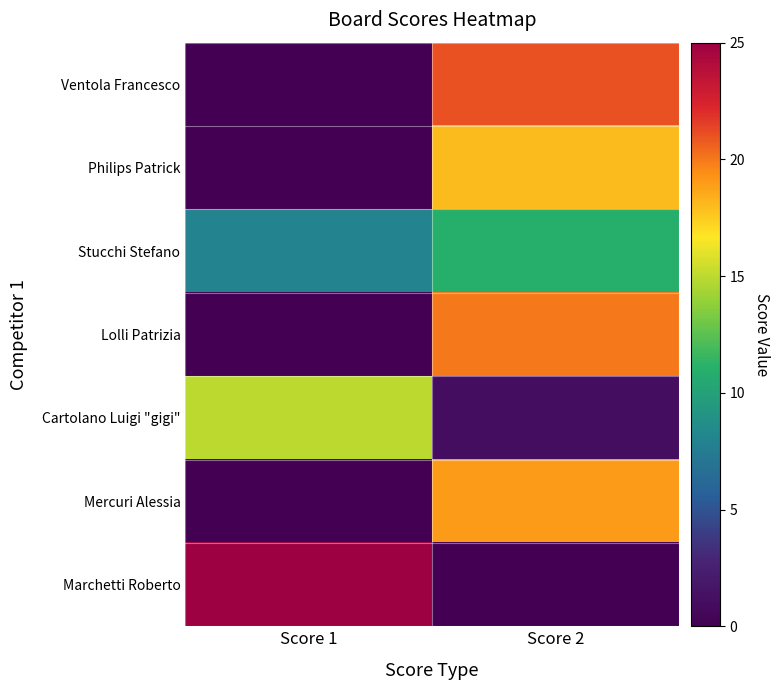

Reading left to right, extract all data points from this chart.

Ventola Francesco: Score 1=0	Score 2=21
Philips Patrick: Score 1=0	Score 2=18
Stucchi Stefano: Score 1=8	Score 2=11
Lolli Patrizia: Score 1=0	Score 2=20
Cartolano Luigi "gigi": Score 1=15	Score 2=1
Mercuri Alessia: Score 1=0	Score 2=19
Marchetti Roberto: Score 1=25	Score 2=0